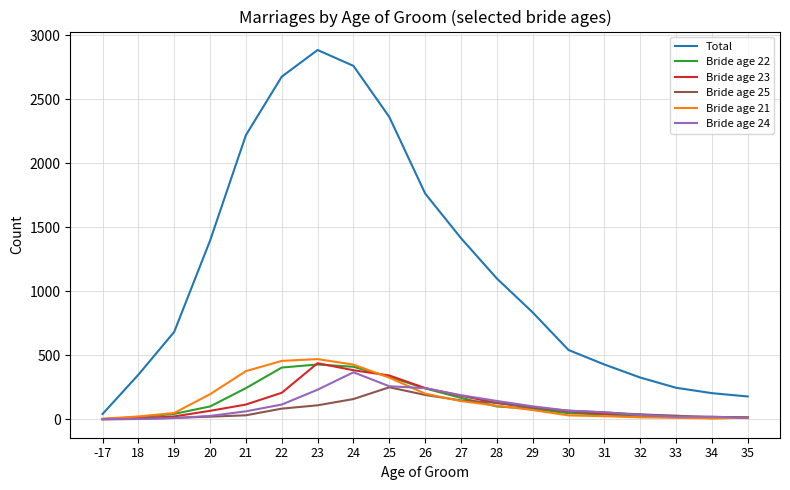

True or false: Total and Bride age 22 cross at least once.

False